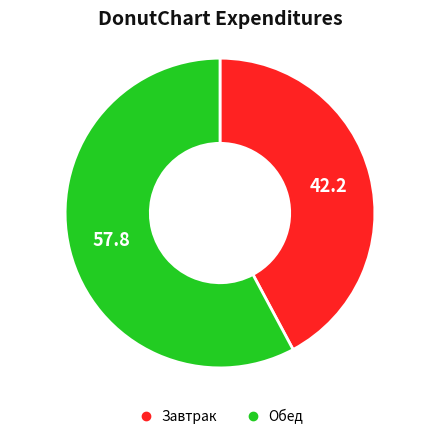

Is there a majority slice in this chart?

Yes